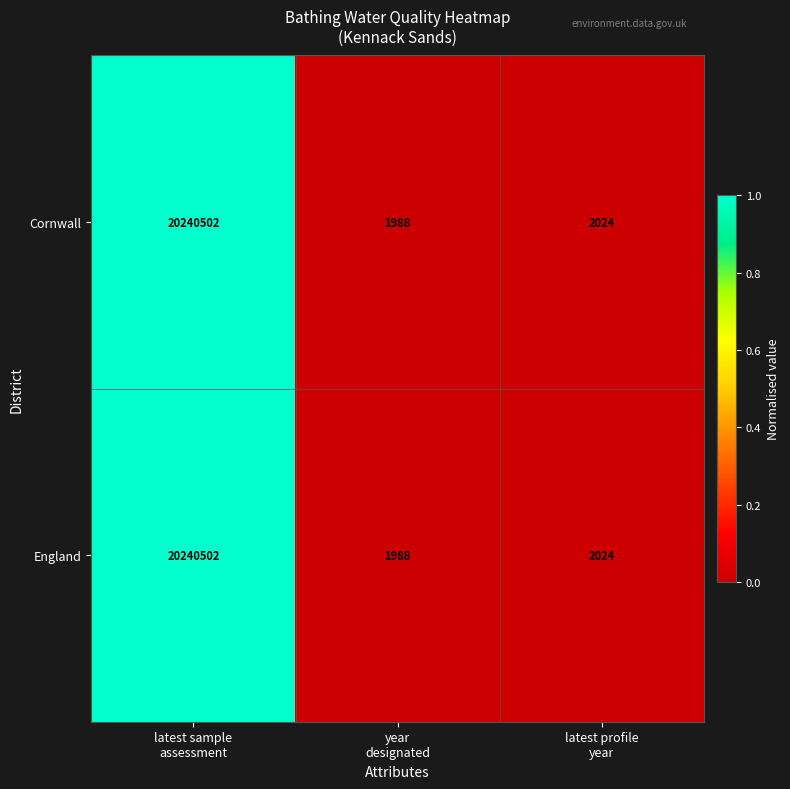

At which category is the sum across all series the highest?

latest sample
assessment